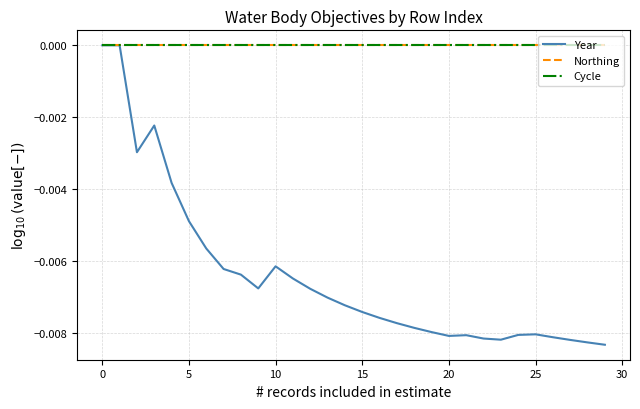

True or false: Northing and Year cross at least once.

False